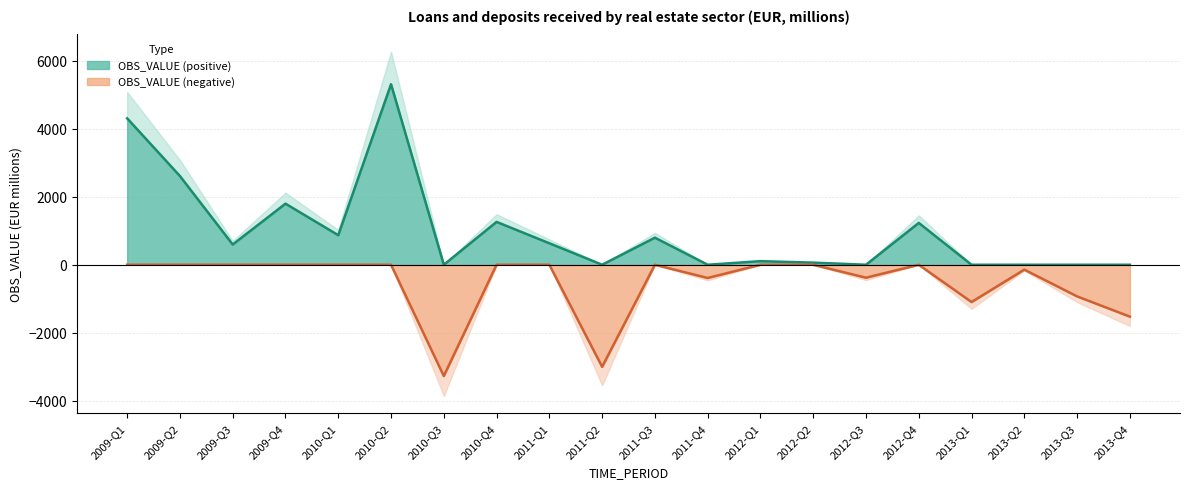

What is the label of the 6th point from the right?

2012-Q3